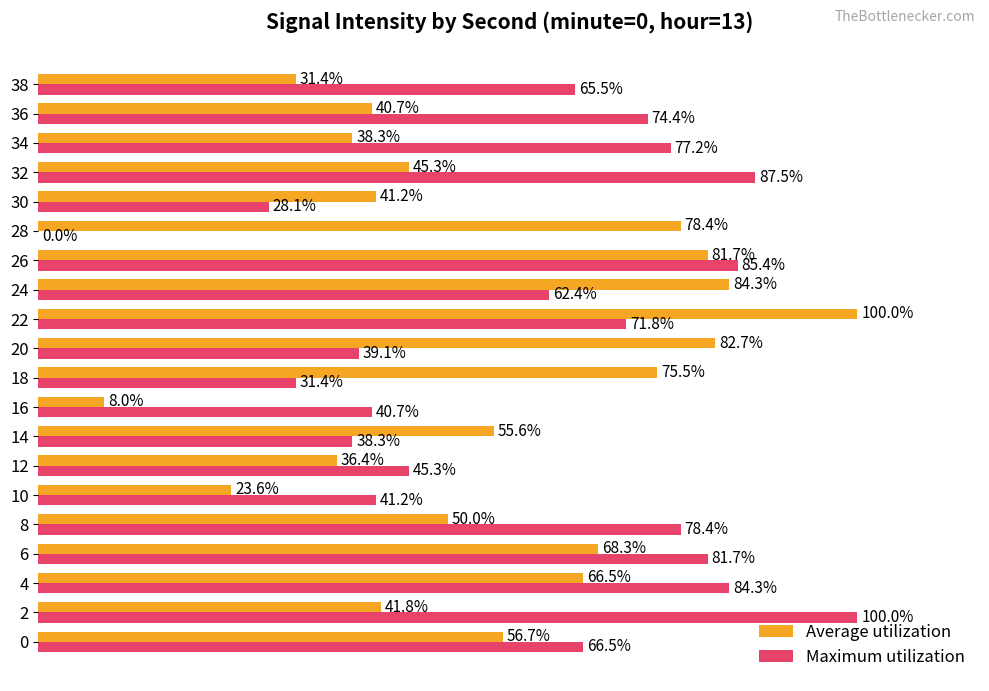

Which series changed the most between 4 and 6?

Maximum utilization